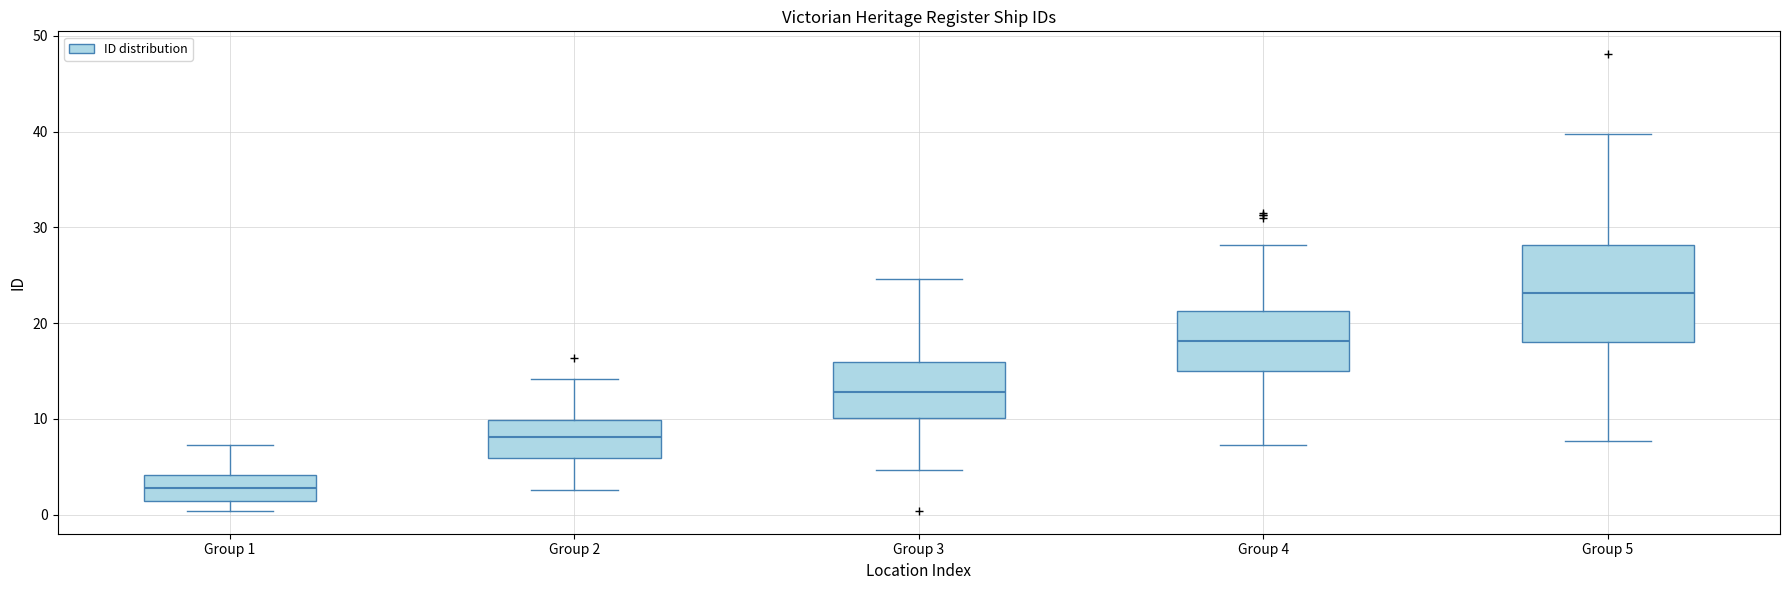

Which box is the tallest, from its lower edge to its upper edge?

Group 5